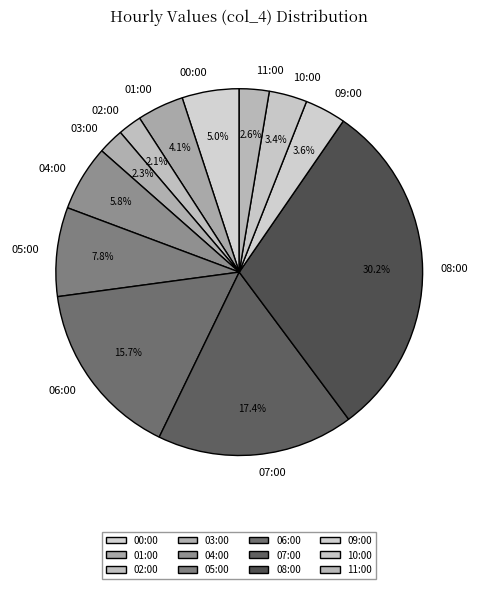

Between 05:00 and 02:00, which is larger?

05:00